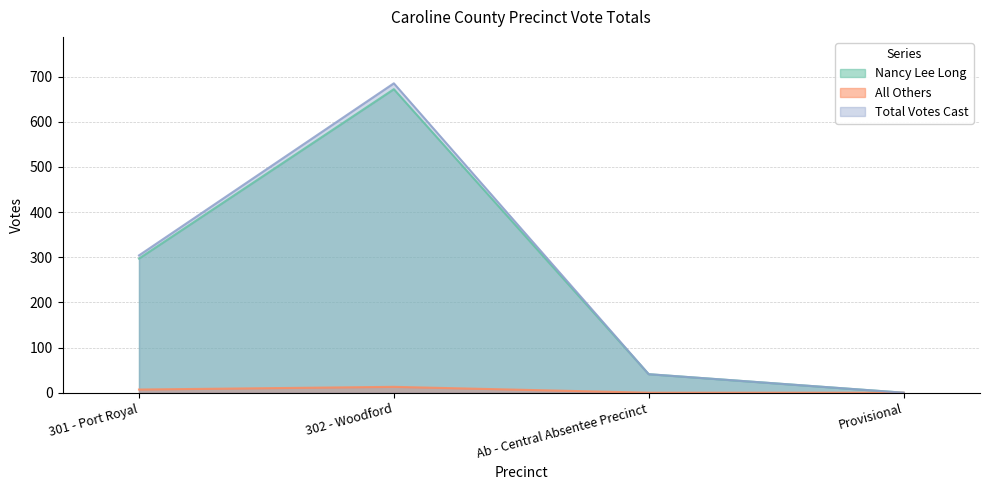

True or false: All Others and Total Votes Cast intersect in this chart.

False